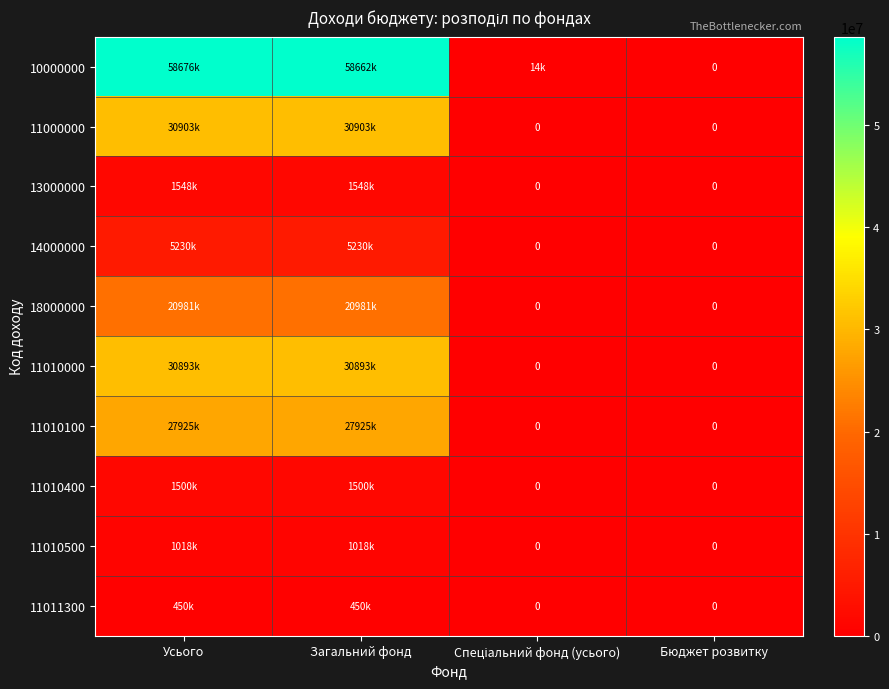

Rank the series at Усього from lowest to highest value.

11011300, 11010500, 11010400, 13000000, 14000000, 18000000, 11010100, 11010000, 11000000, 10000000